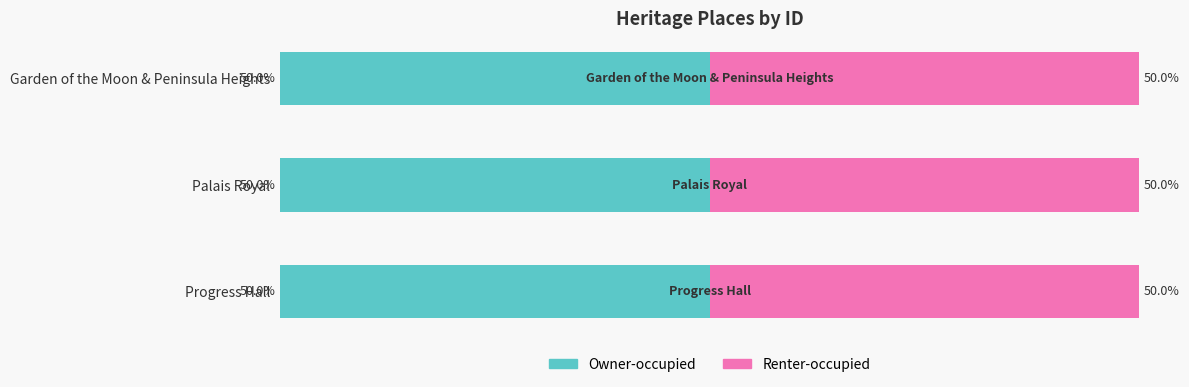

At which category is the sum across all series the highest?

Garden of the Moon & Peninsula Heights